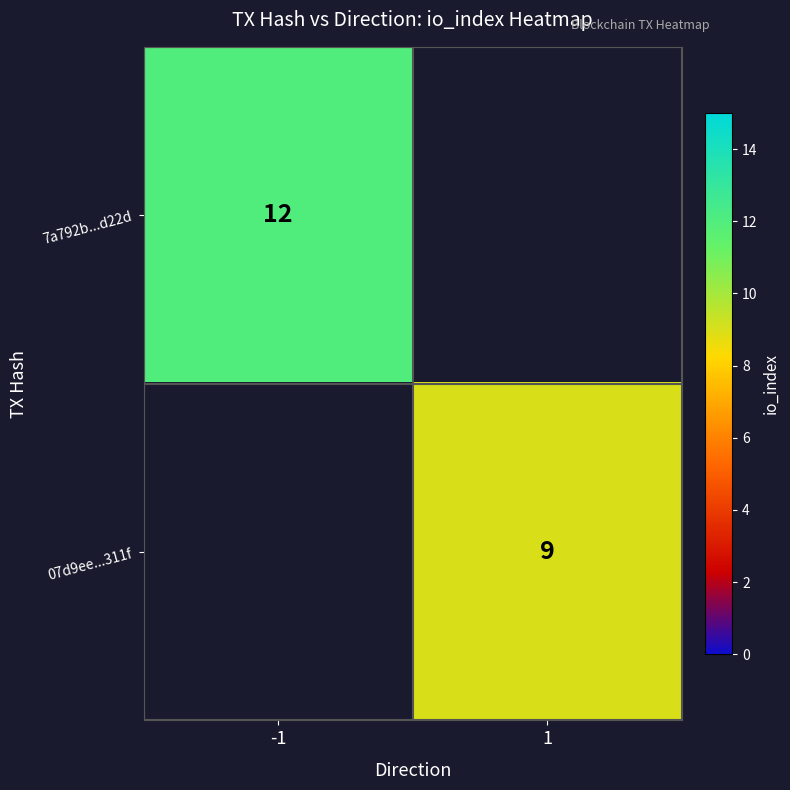

At how many categories does at least one series exceed 9?

1